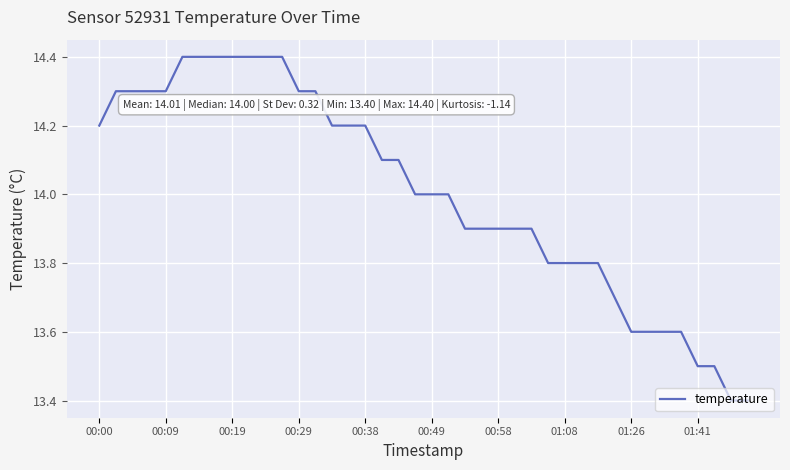

What is the smallest value displayed?

13.4